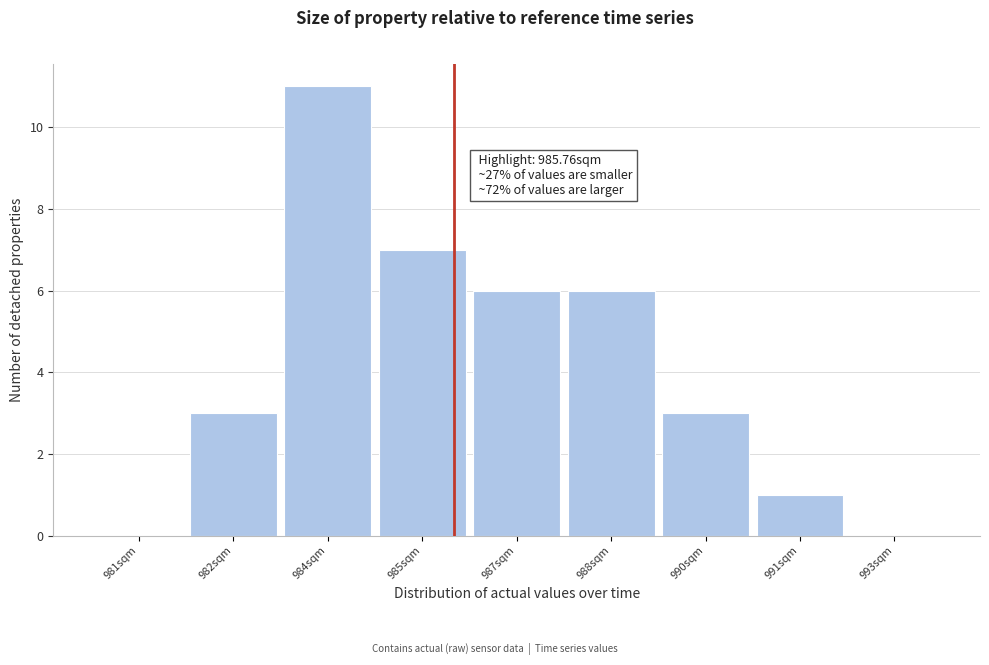

Reading left to right, extract all data points from this chart.

981sqm=0	982sqm=3	984sqm=11	985sqm=7	987sqm=6	988sqm=6	990sqm=3	991sqm=1	993sqm=0